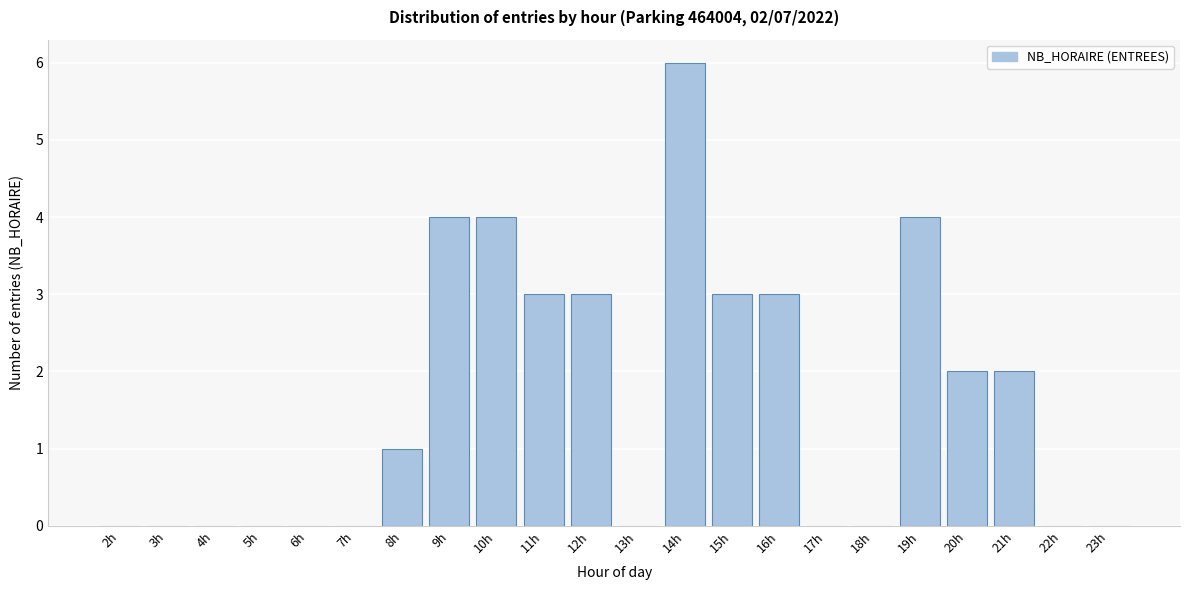

Reading left to right, list all the values displayed in this chart.

2h=0	3h=0	4h=0	5h=0	6h=0	7h=0	8h=1	9h=4	10h=4	11h=3	12h=3	13h=0	14h=6	15h=3	16h=3	17h=0	18h=0	19h=4	20h=2	21h=2	22h=0	23h=0